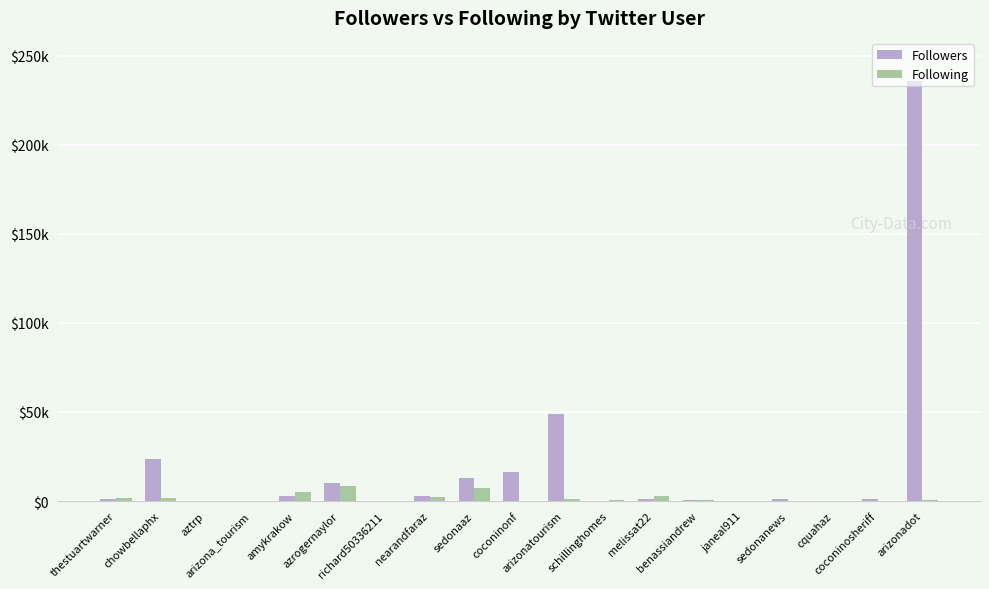

What are all the series names shown in the legend?

Followers, Following